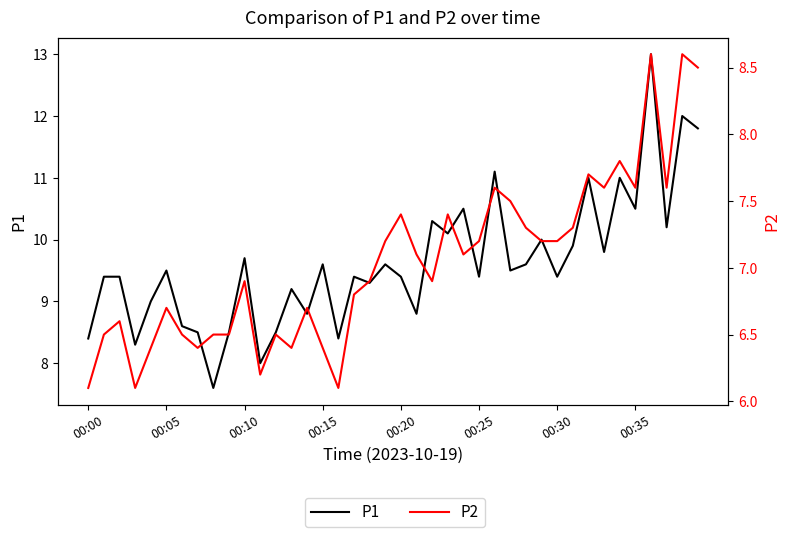

What is the difference between the highest and lowest values at 19?

2.4